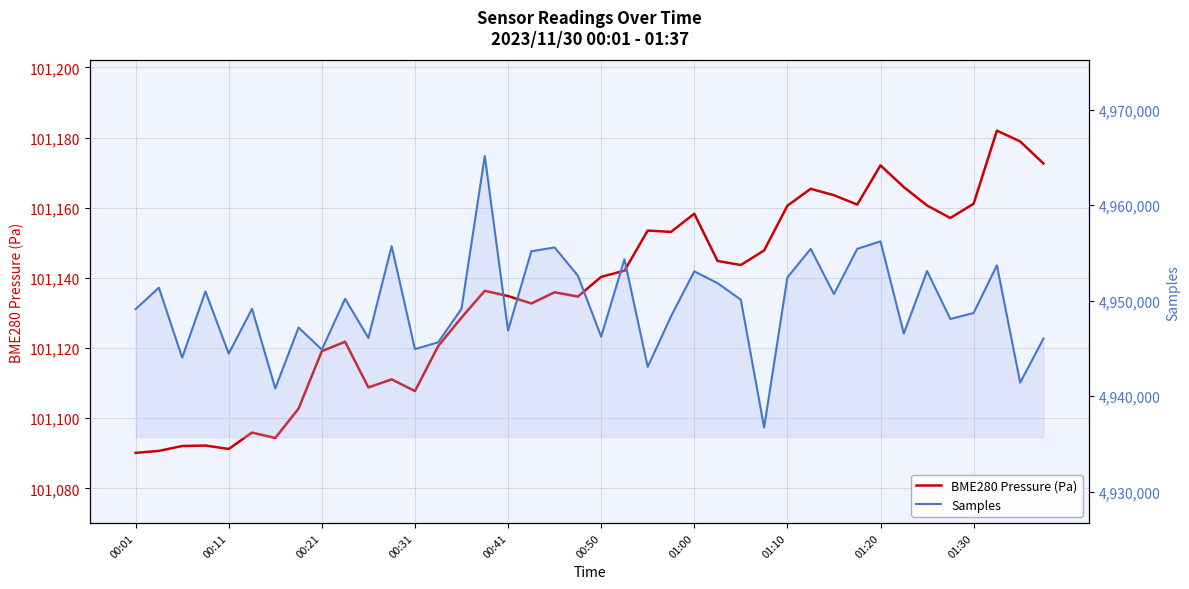

True or false: BME280 Pressure (Pa) and Samples intersect in this chart.

False